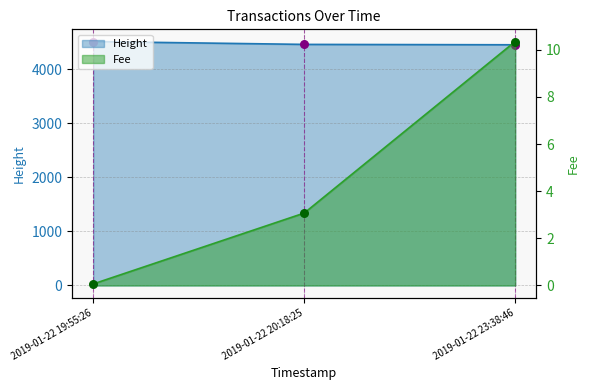

Which series has the largest total across all categories?

Height